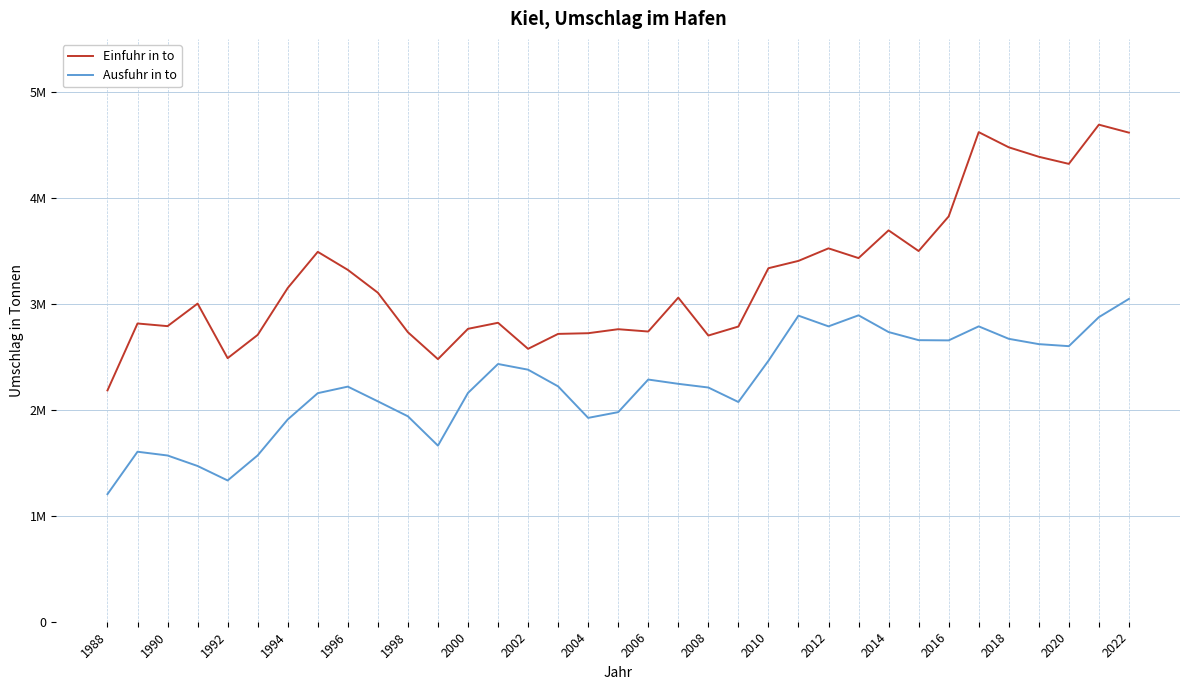

What is the value of the Einfuhr in to point at the 6th from the left?

2707000